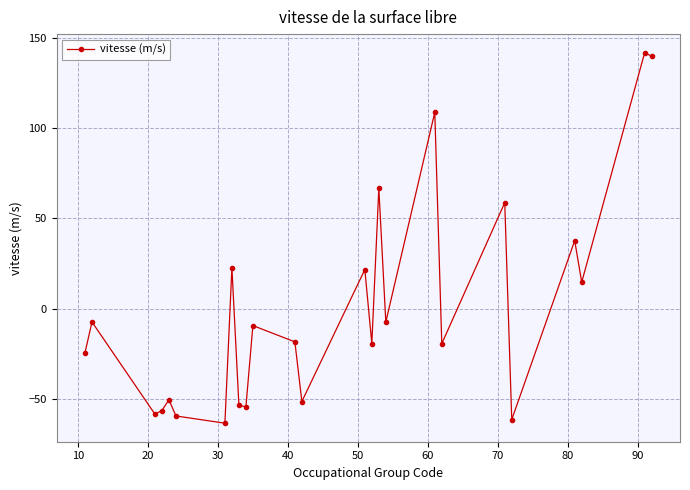

What is the maximum value shown in the chart?

141.7